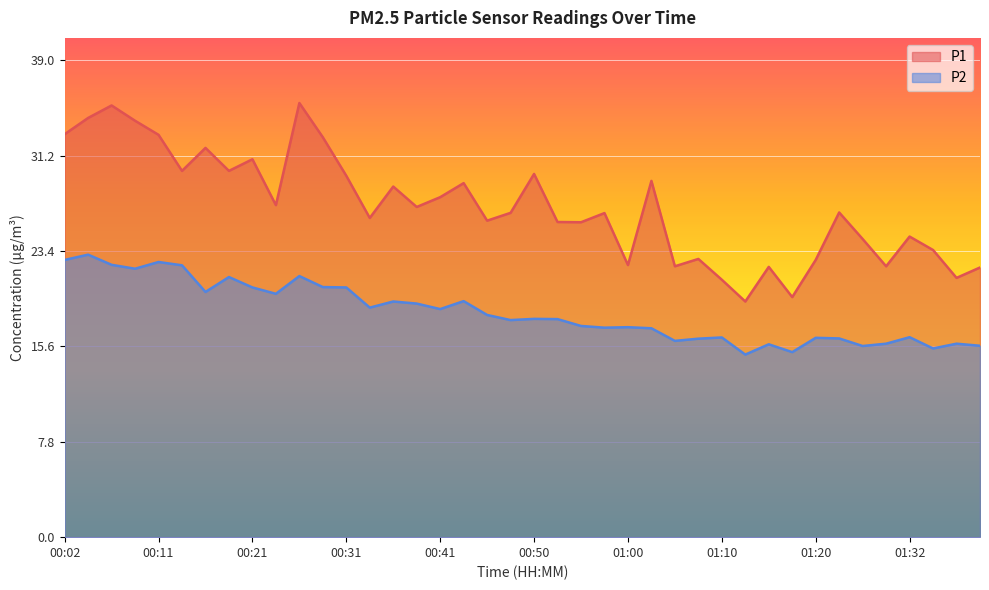

Rank the series by their maximum value, from highest to lowest.

P1, P2